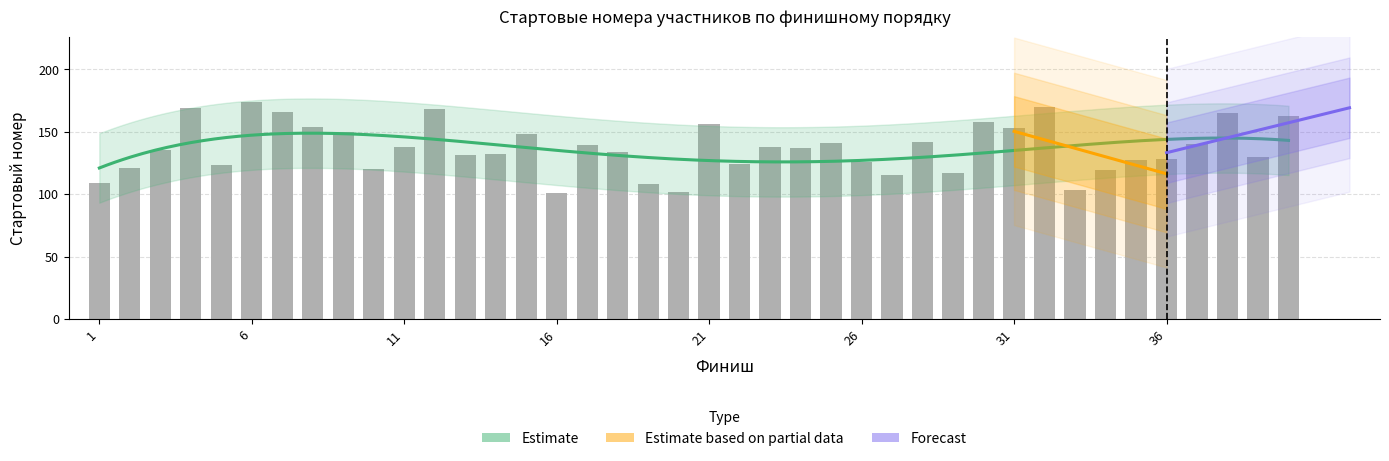

What is the sum of the values at 20 and 39?

232